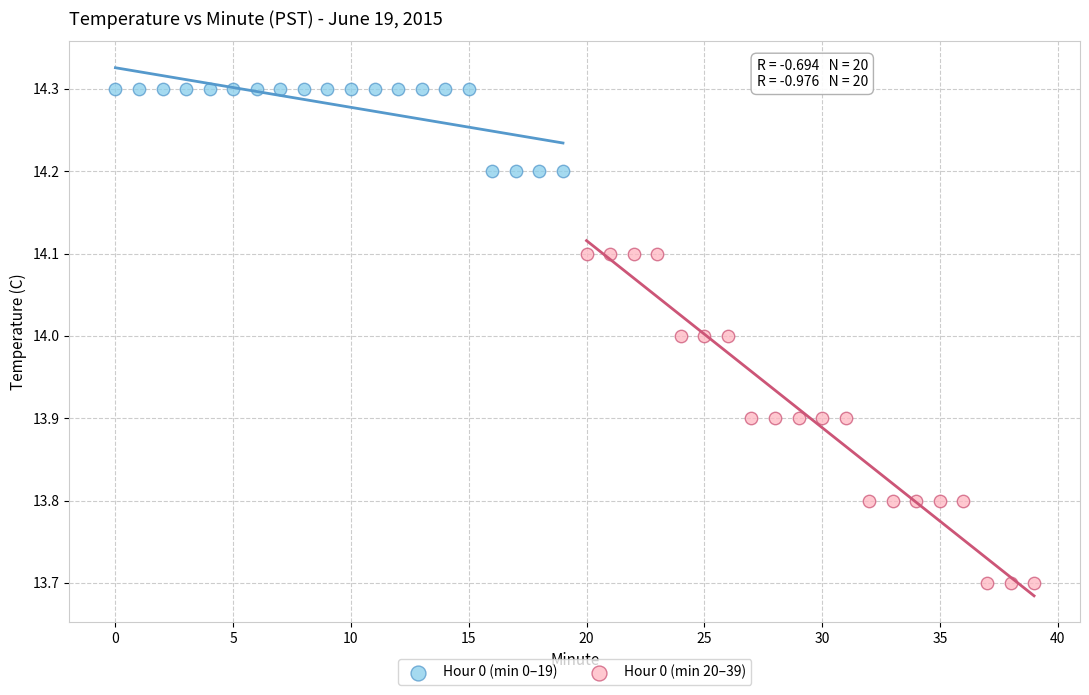

Which series contains the lowest Y value?

Hour 0 (min 20–39)